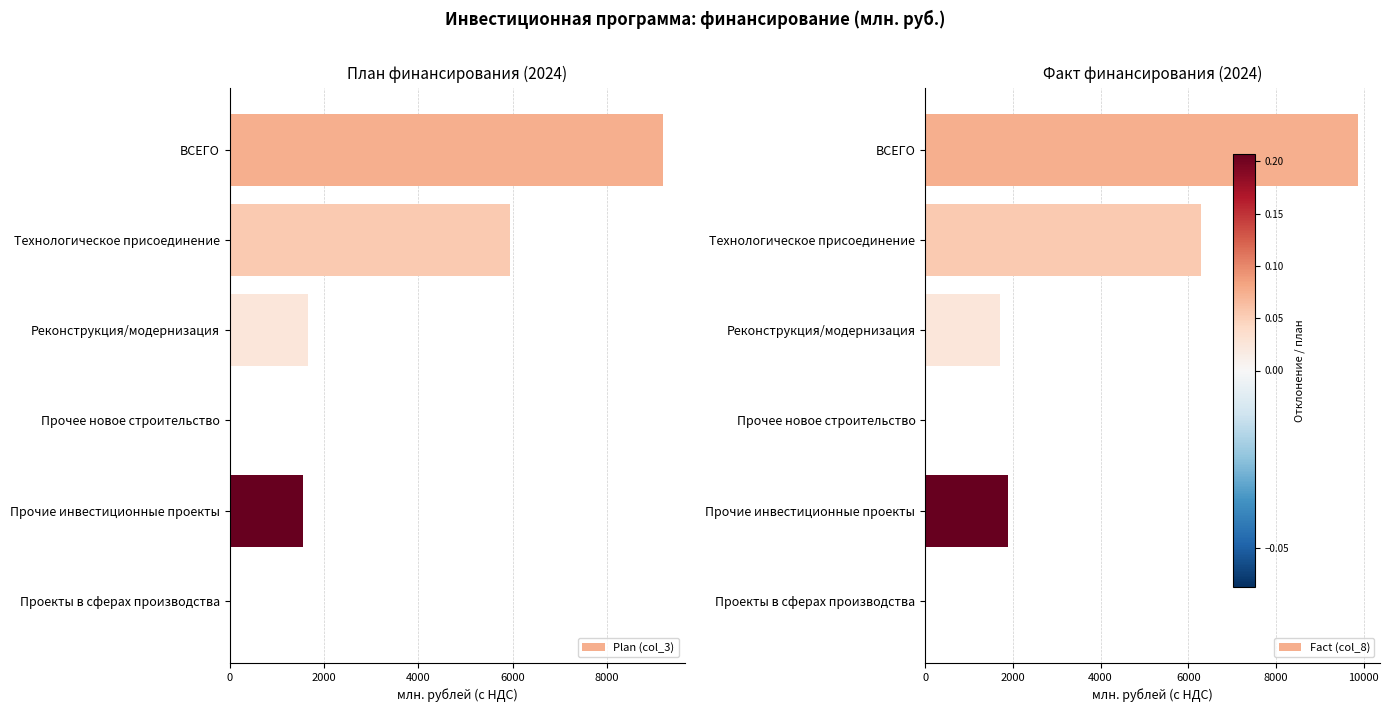

Reading left to right, transcribe all the data shown in this chart.

Plan (col_3): 9190.8	5952.3	1656.8	26.6	1555.1	0.0
Fact (col_8): 9880.6	6280.5	1697.2	25.0	1877.9	0.0